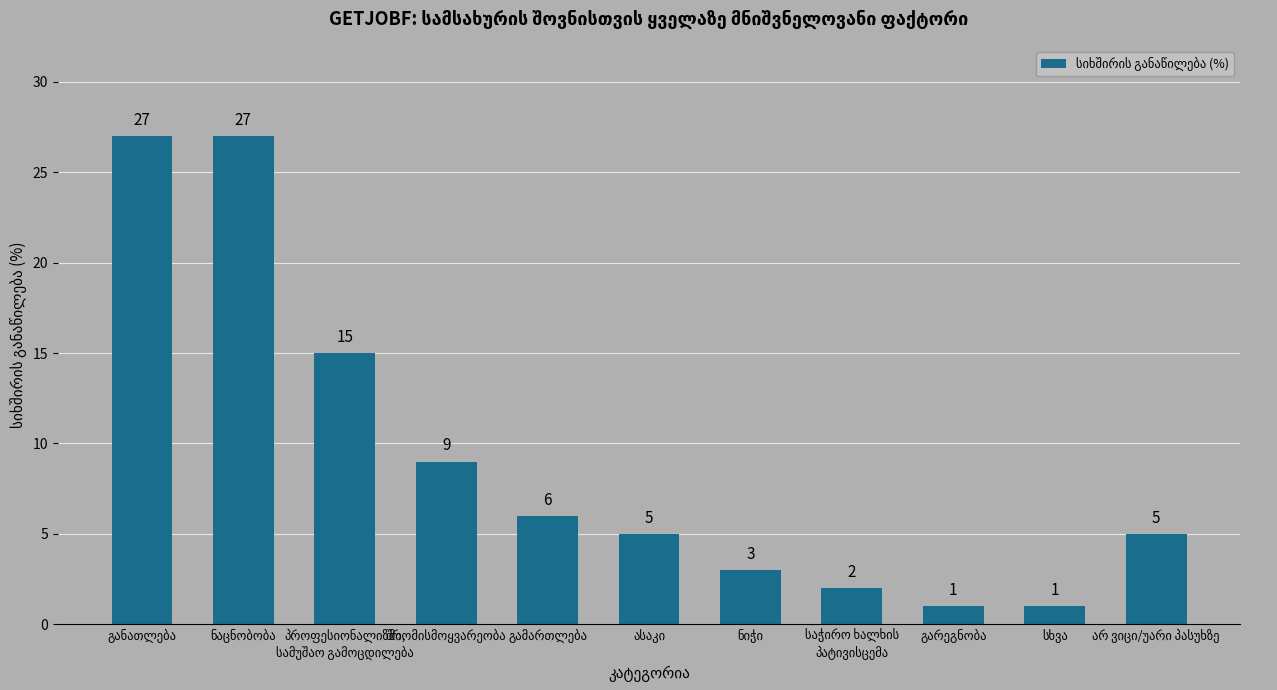

What is the value of the 1st bar from the left?

27